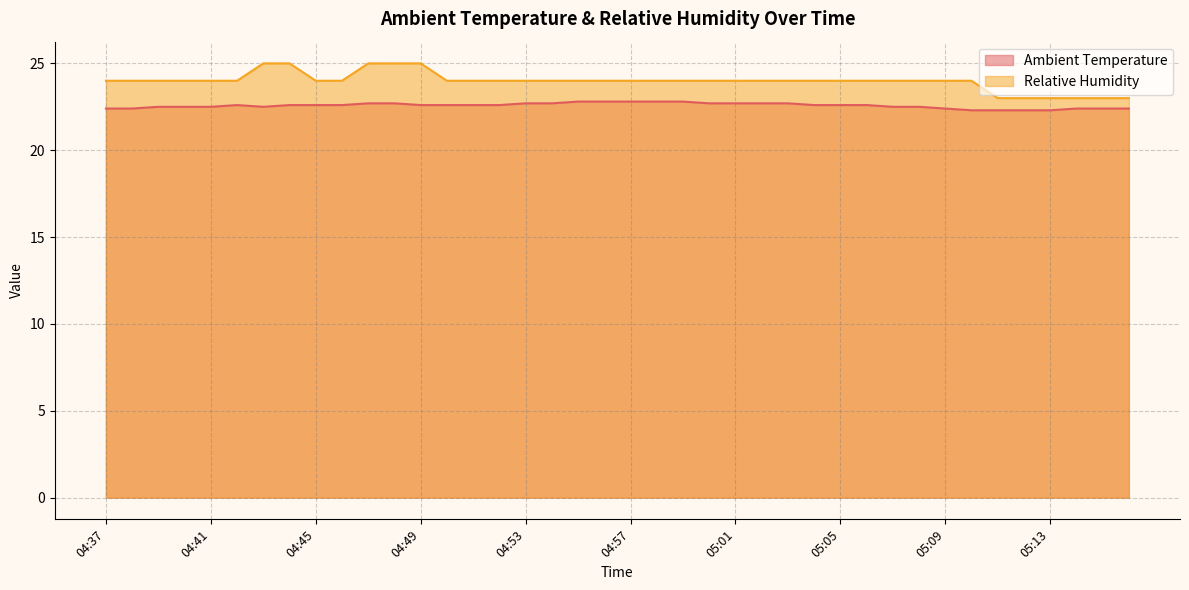

What position from the right is 04:51?

26